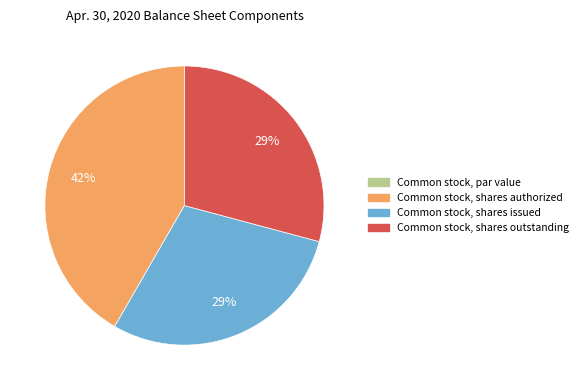

Is it true that Common stock, shares issued is 36% of the pie?

False